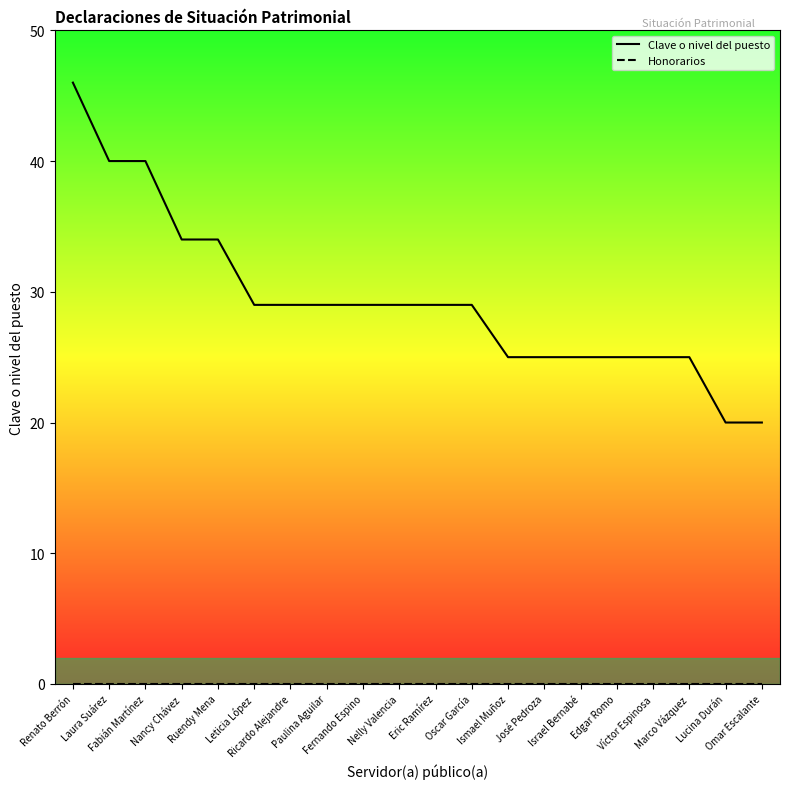

The Honorarios series shows 0 at Nancy Chávez. True or false?

True